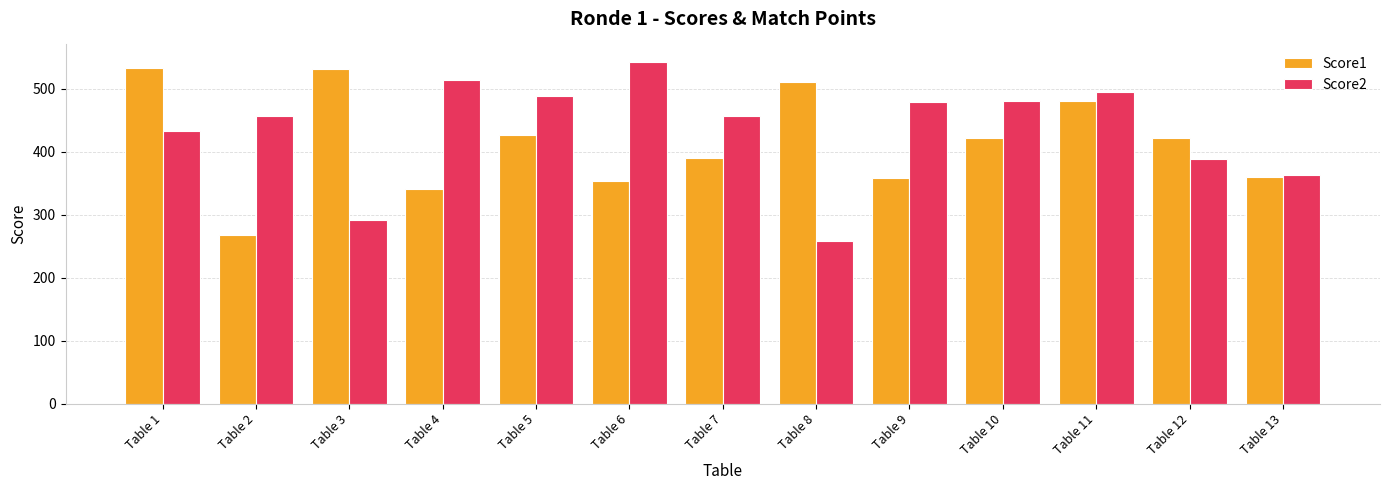

The value of Score1 at Table 4 is 340. True or false?

True